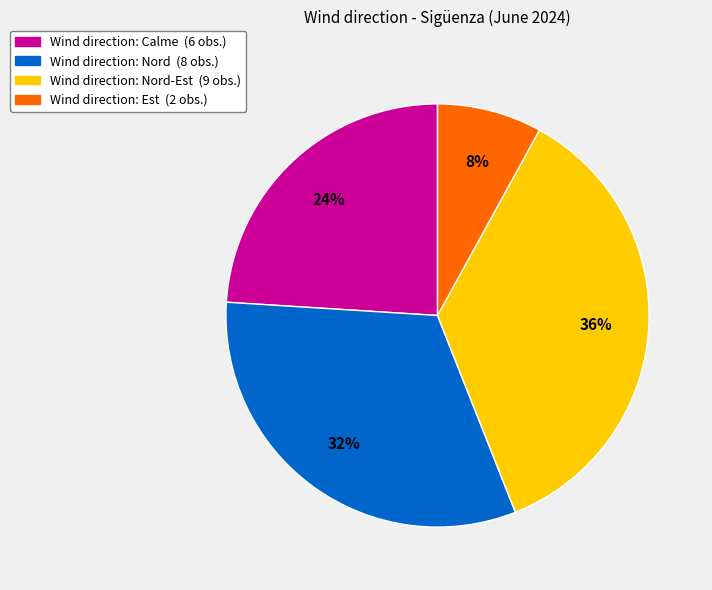

Is it true that Wind direction: Nord (8 obs.) is 32% of the pie?

True